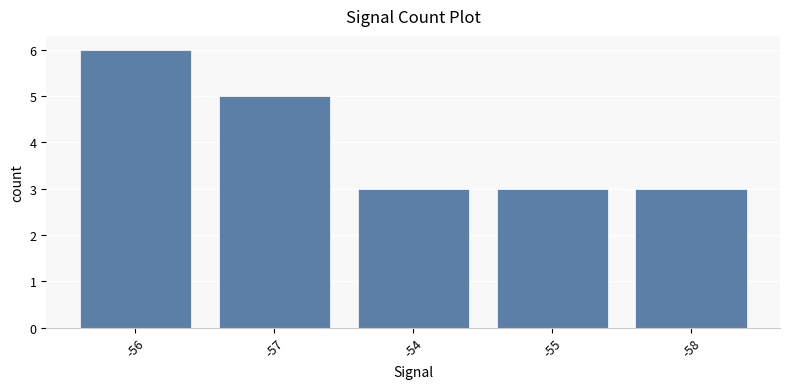

Reading right to left, extract all data points from this chart.

-58=3	-55=3	-54=3	-57=5	-56=6